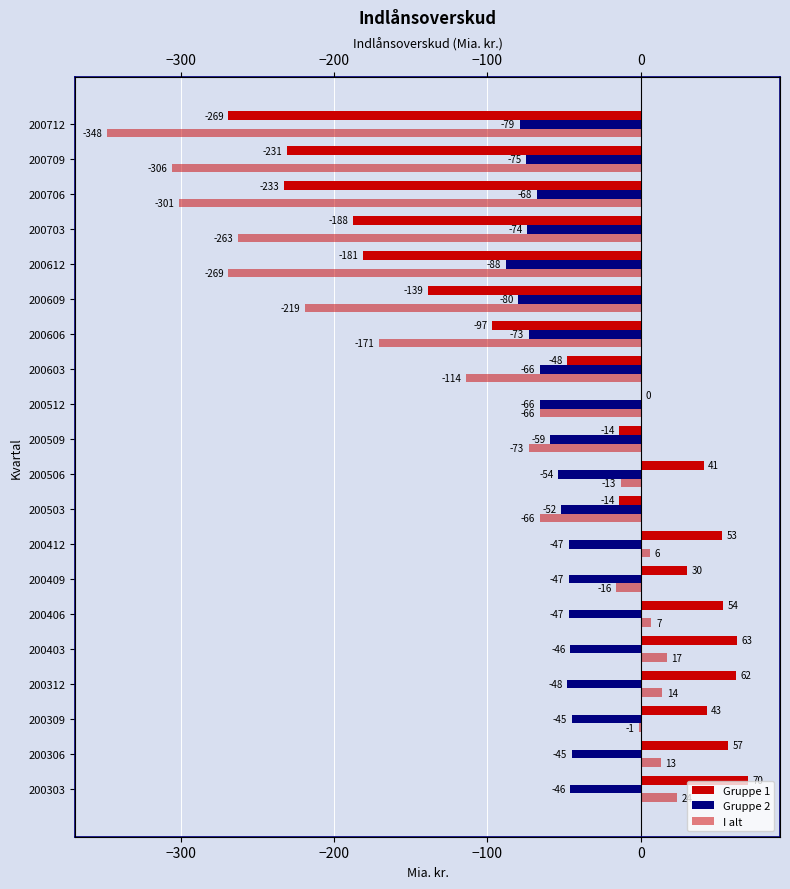

What position from the right is 14?

6